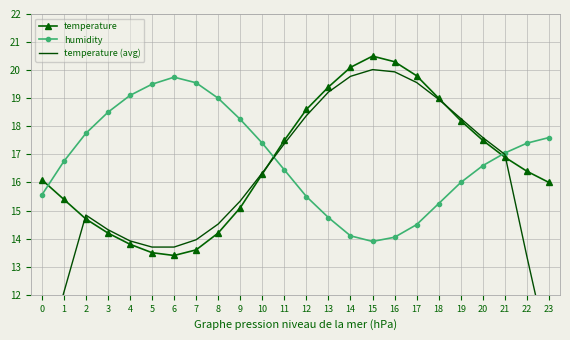

Reading left to right, list all the values displayed in this chart.

temperature: 16.1	15.4	14.7	14.2	13.8	13.5	13.4	13.6	14.2	15.1	16.3	17.5	18.6	19.4	20.1	20.5	20.3	19.8	19.0	18.2	17.5	16.9	16.4	16.0
humidity: 15.6	16.8	17.8	18.5	19.1	19.5	19.8	19.5	19.0	18.2	17.4	16.4	15.5	14.8	14.1	13.9	14.1	14.5	15.2	16.0	16.6	17.1	17.4	17.6
temperature (avg): 9.2	12.1	14.8	14.3	13.9	13.7	13.7	14.0	14.5	15.3	16.3	17.4	18.4	19.2	19.8	20.0	19.9	19.6	19.0	18.3	17.6	17.0	13.4	9.9